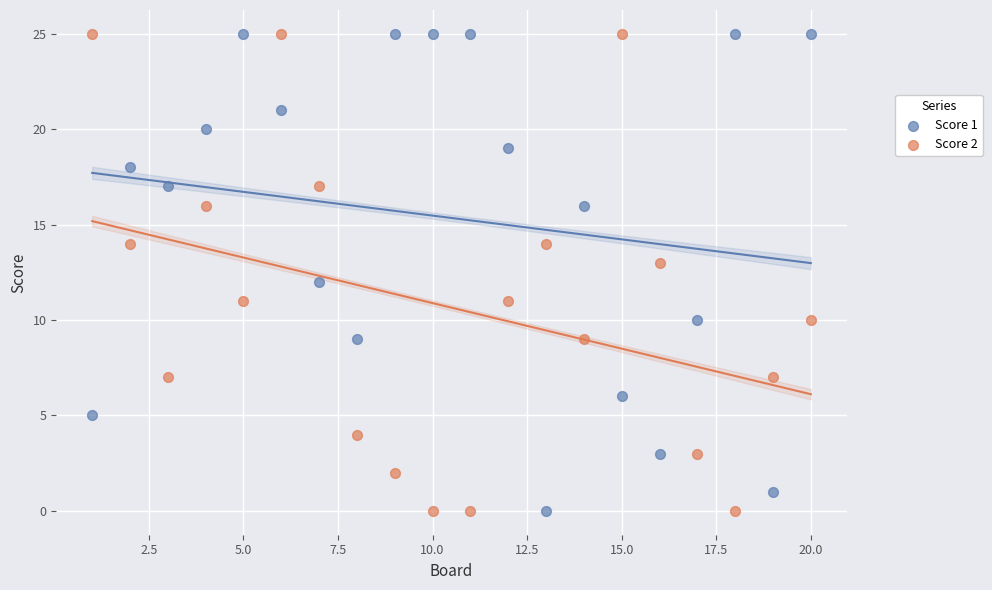

Across all data points, what is the range of Y values (max minus min)?

25